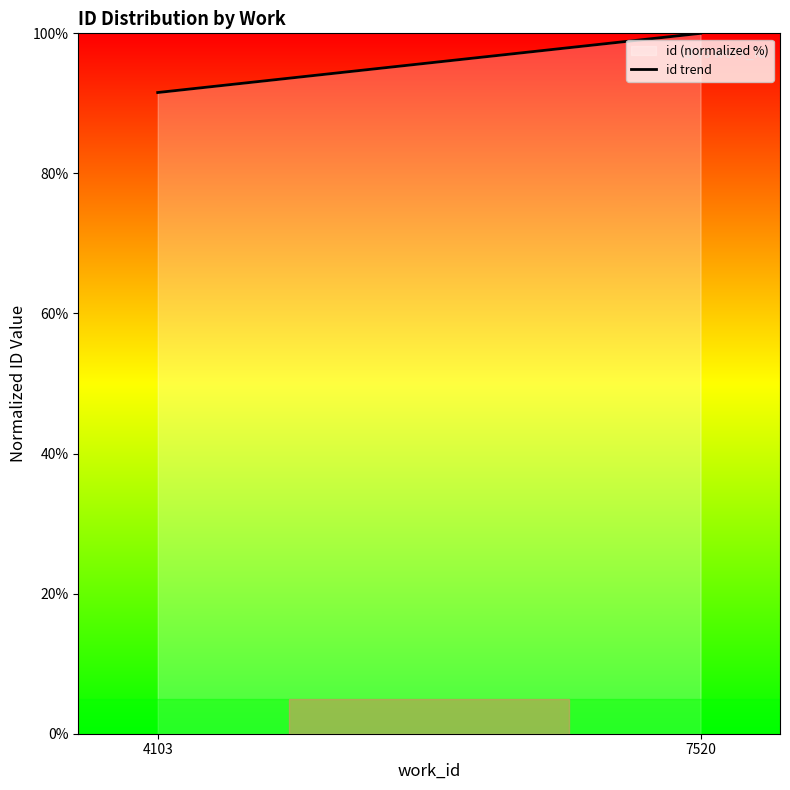

What is the average value?

95.8